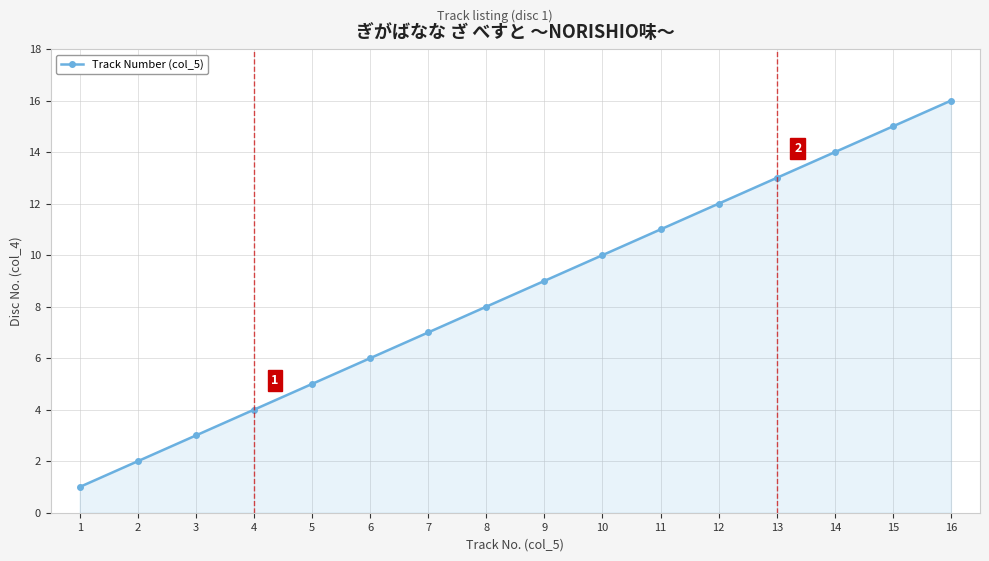

What is the change in value from 6 to 13?

+7